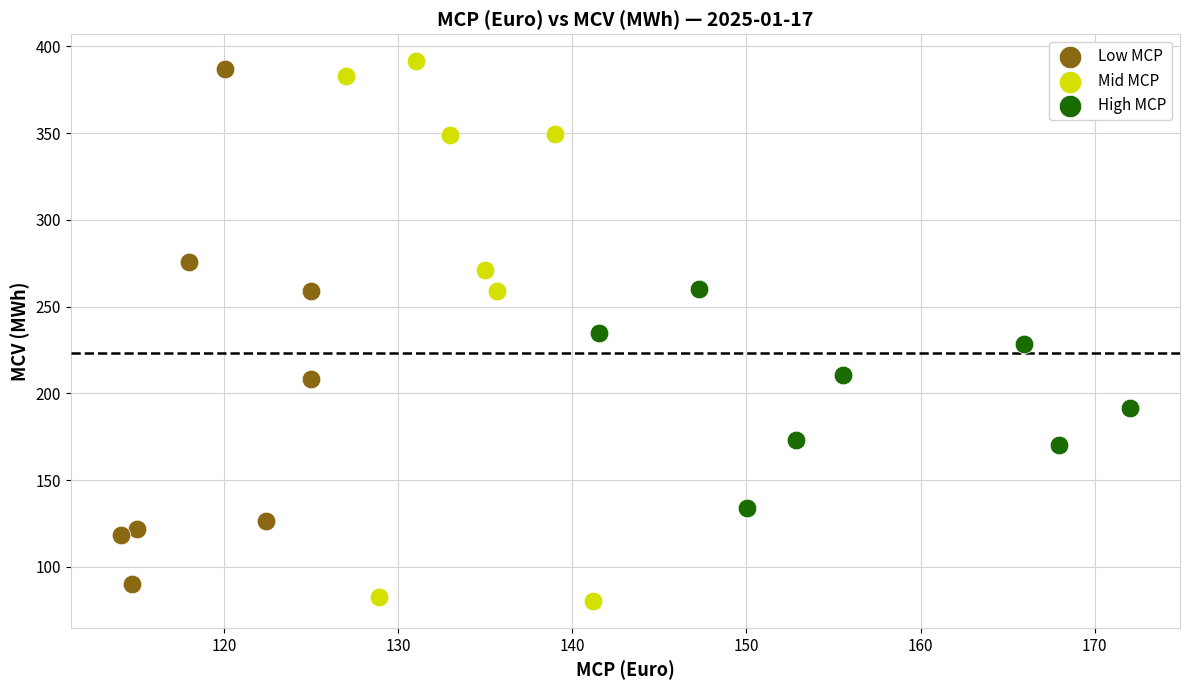

What are all the series names shown in the legend?

Low MCP, Mid MCP, High MCP